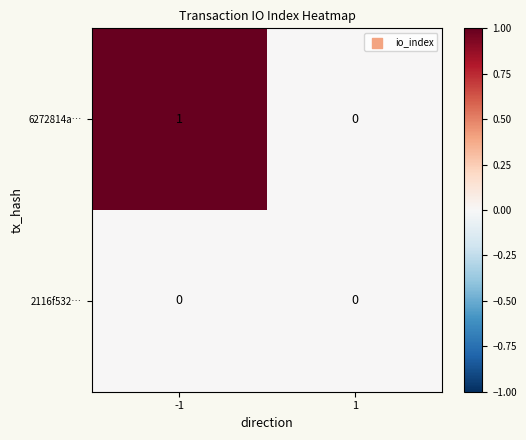

Which series has the largest total across all categories?

6272814a…